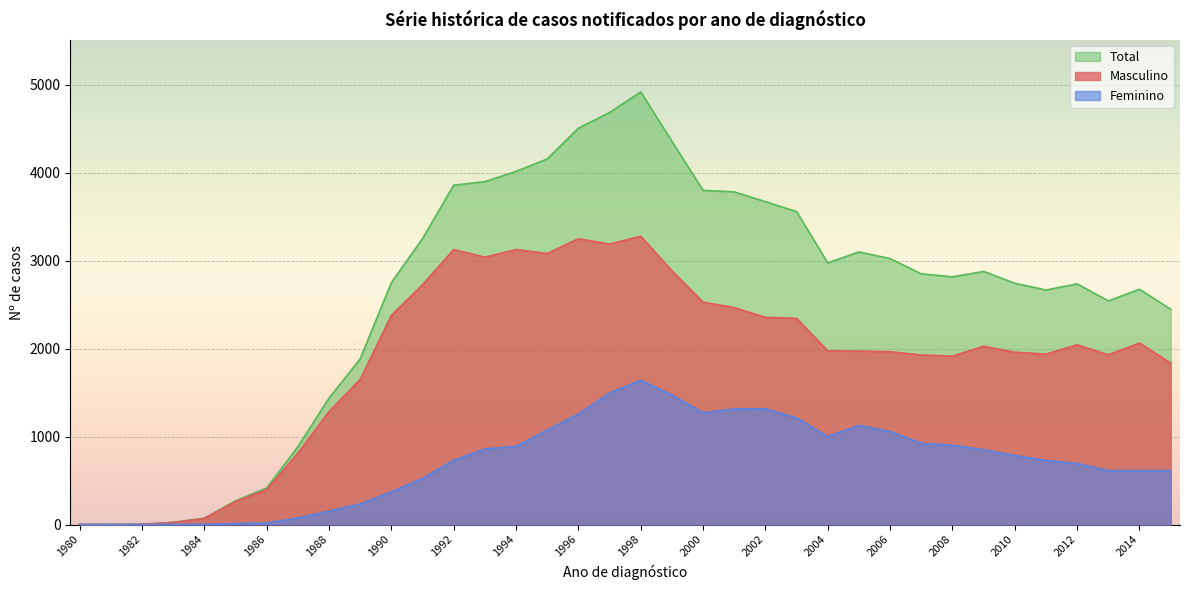

Which label corresponds to the smallest value in the chart?

1981